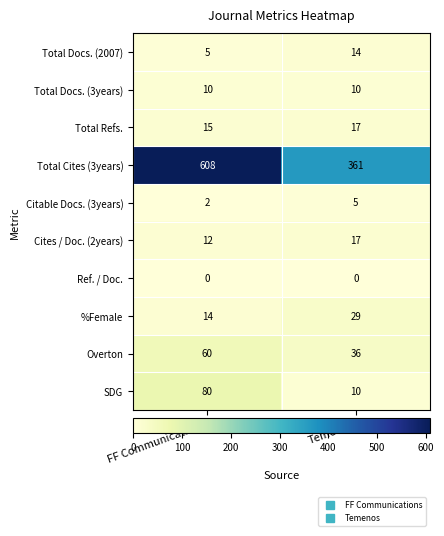

Reading left to right, extract all data points from this chart.

Total Docs. (2007): FF Communications=5	Temenos=14
Total Docs. (3years): FF Communications=10	Temenos=10
Total Refs.: FF Communications=15	Temenos=17
Total Cites (3years): FF Communications=608	Temenos=361
Citable Docs. (3years): FF Communications=2	Temenos=5
Cites / Doc. (2years): FF Communications=12	Temenos=17
Ref. / Doc.: FF Communications=0	Temenos=0
%Female: FF Communications=14	Temenos=29
Overton: FF Communications=60	Temenos=36
SDG: FF Communications=80	Temenos=10